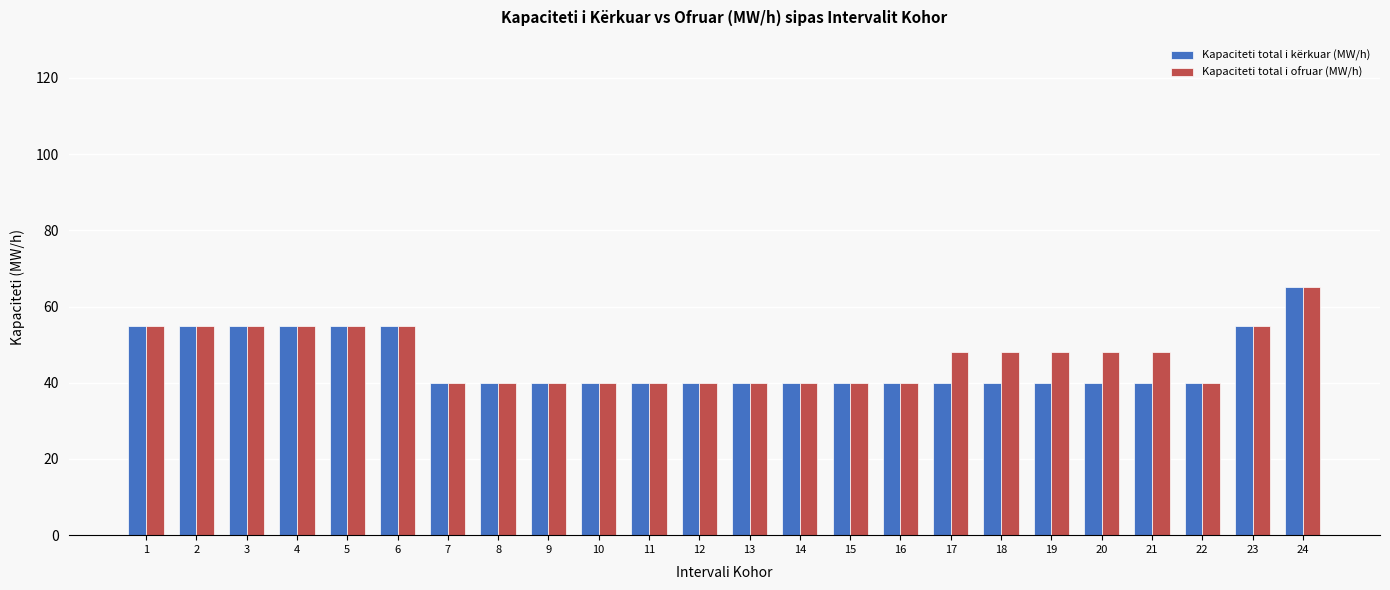

What is the minimum value shown in the chart?

40